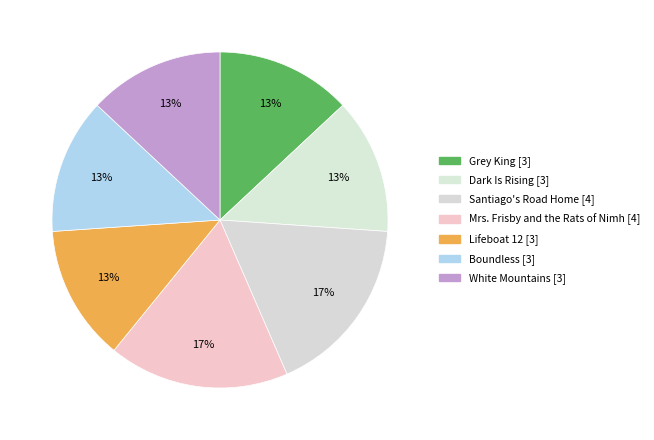

What is the largest slice in the pie chart?

Santiago's Road Home